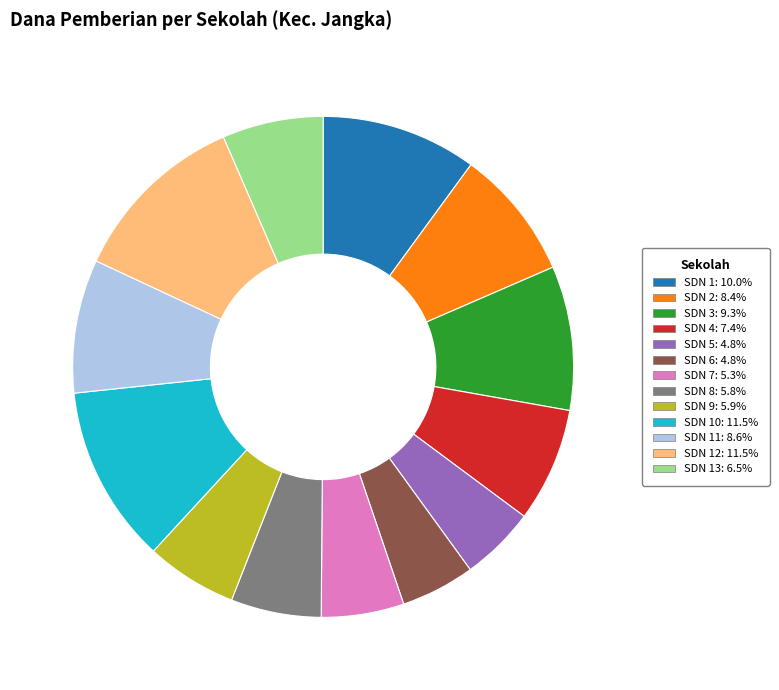

Is there a majority slice in this chart?

No